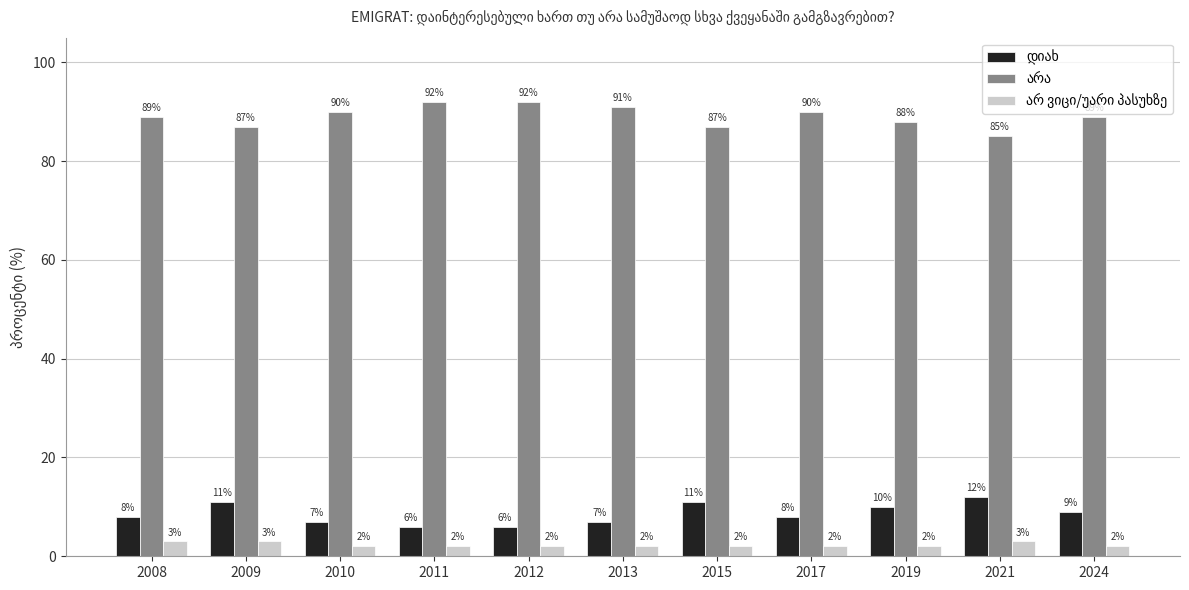

What is the total value across all series at 2008?

100